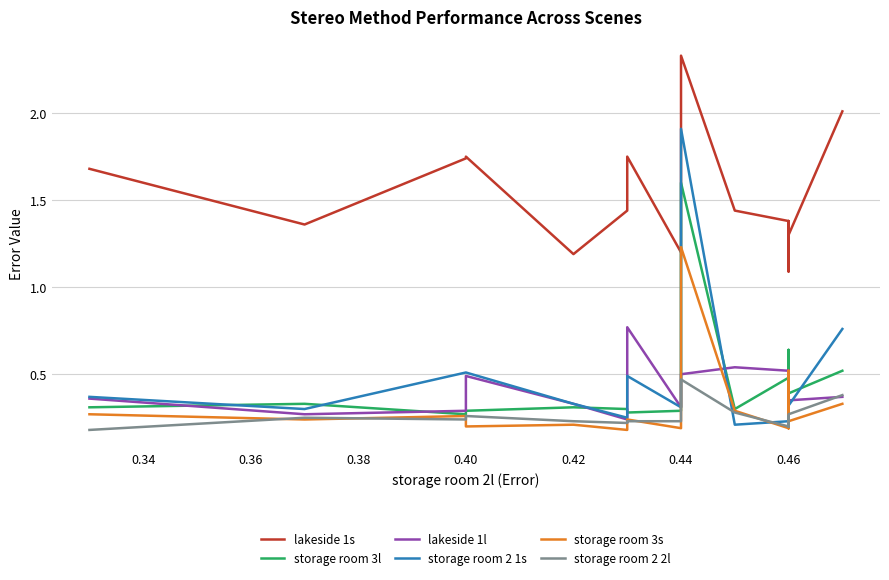

Rank the series by their maximum value, from highest to lowest.

lakeside 1s, storage room 2 1s, storage room 3l, storage room 3s, lakeside 1l, storage room 2 2l